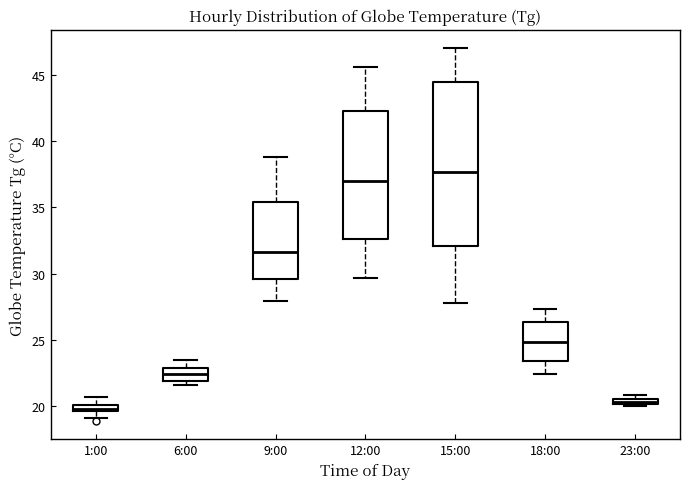

Where does the median line of the box for 12:00 sit on the y-axis? The values are not printed on the chart, so give them approximately, as read against the axis.

37.0